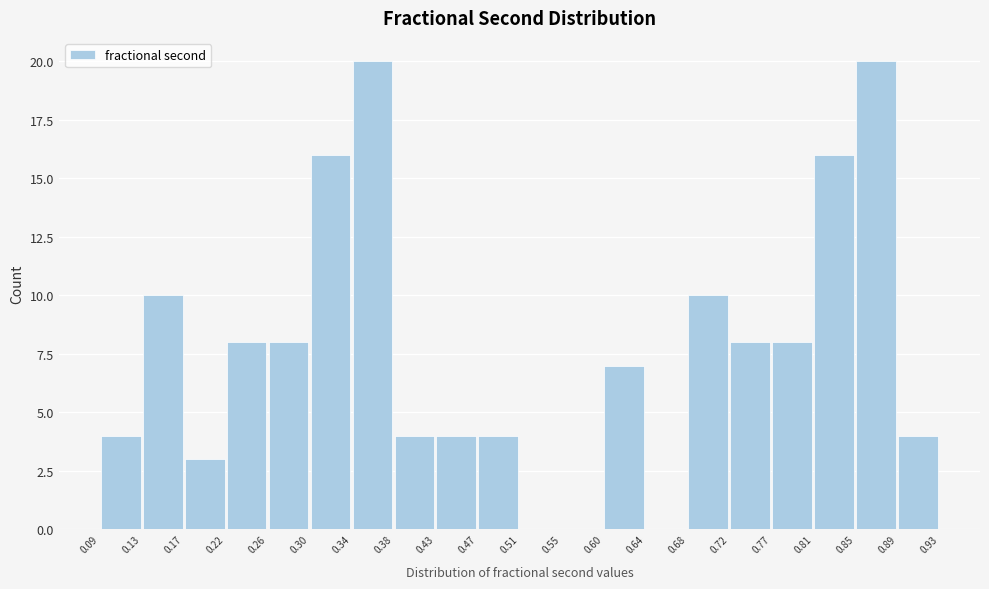

Reading left to right, transcribe this chart: for each bar, give the range it covers on the x-axis and its height. The values are not printed on the chart, so give them approximately, as read against the axis.

0.09 to 0.13: 4
0.13 to 0.17: 10
0.17 to 0.22: 3
0.22 to 0.26: 8
0.26 to 0.30: 8
0.30 to 0.34: 16
0.34 to 0.38: 20
0.38 to 0.43: 4
0.43 to 0.47: 4
0.47 to 0.51: 4
0.51 to 0.55: 0
0.55 to 0.60: 0
0.60 to 0.64: 7
0.64 to 0.68: 0
0.68 to 0.72: 10
0.72 to 0.77: 8
0.77 to 0.81: 8
0.81 to 0.85: 16
0.85 to 0.89: 20
0.89 to 0.93: 4